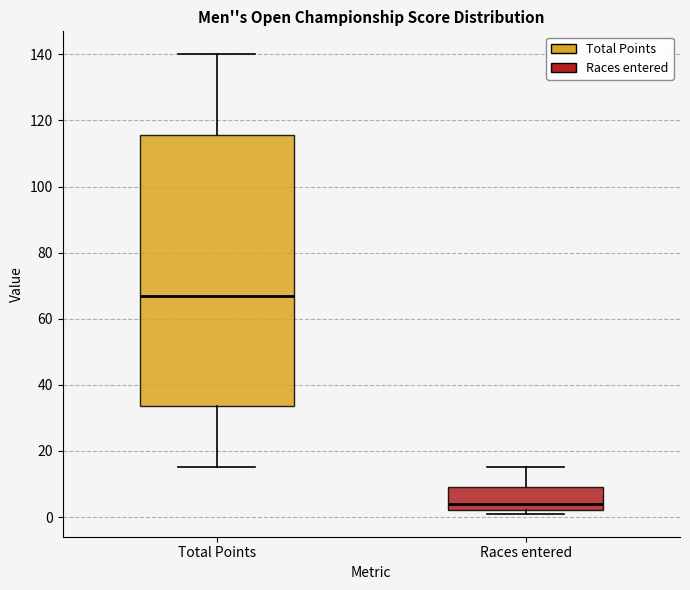

Which box has the lowest median line?

Races entered